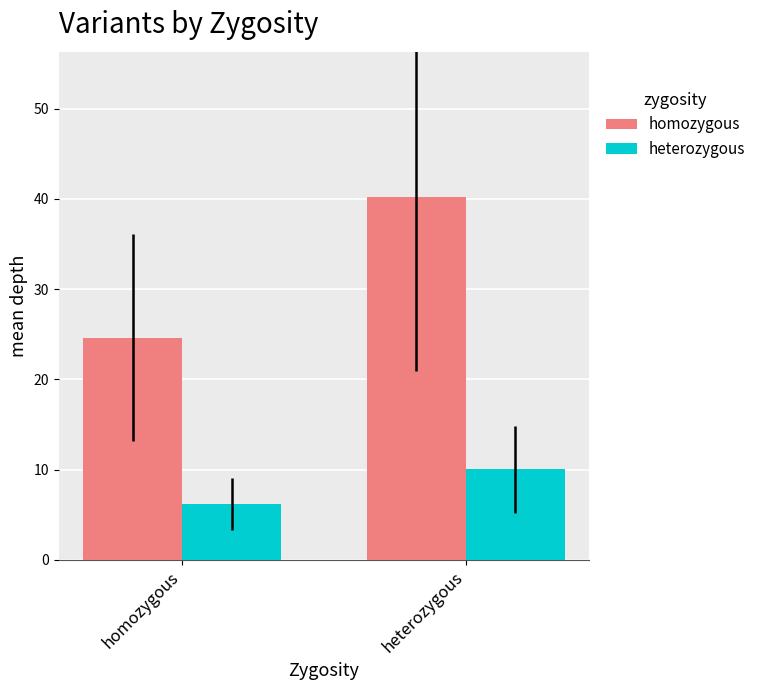

What is the sum of the homozygous values at homozygous and heterozygous?

64.8